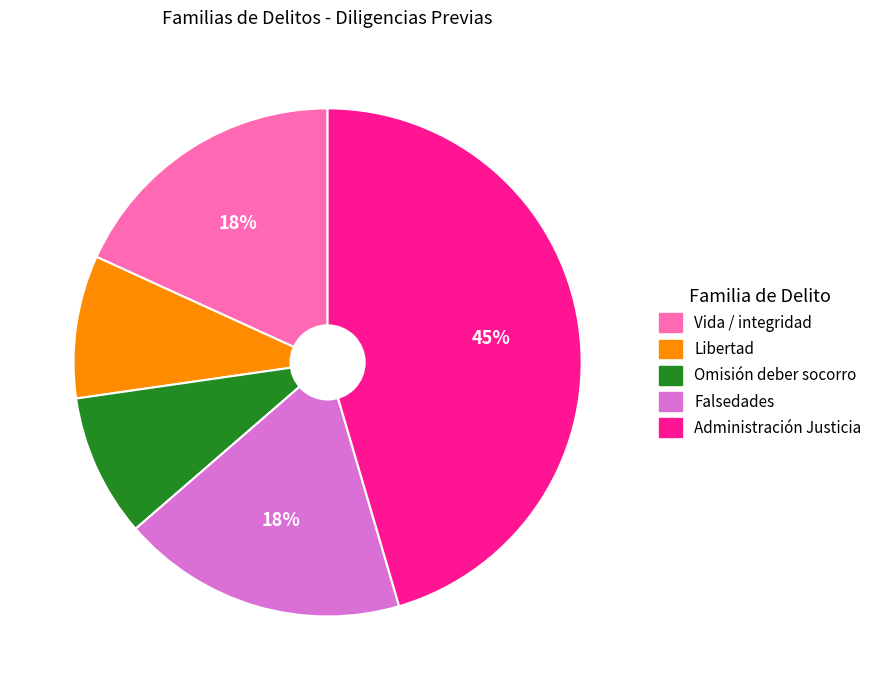

How many segments does this pie chart have?

5